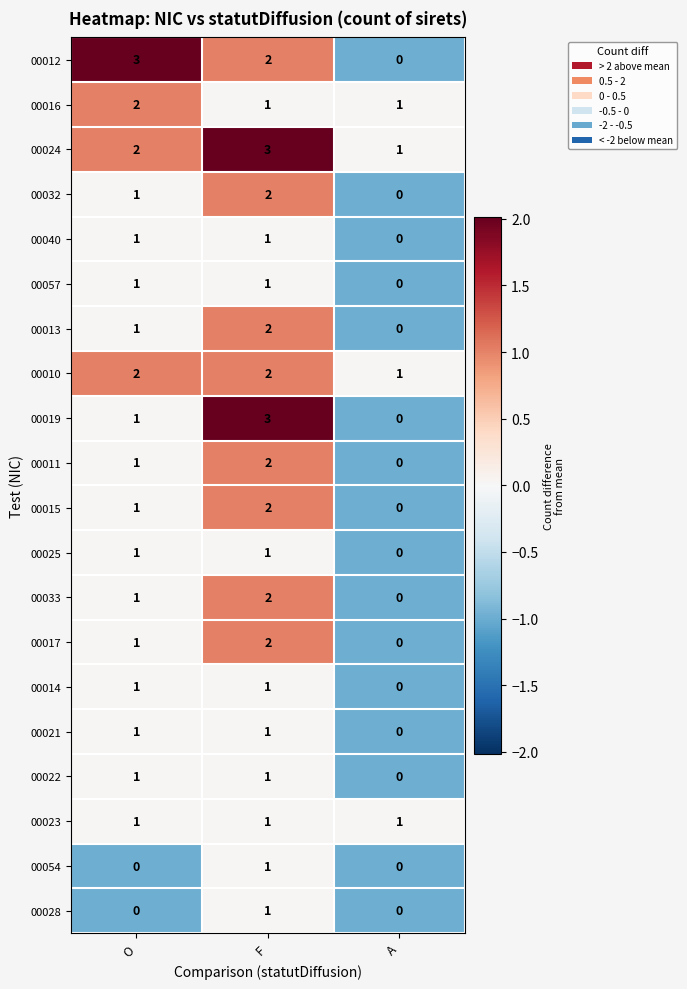

Between O and F, which series saw the biggest shift?

00019